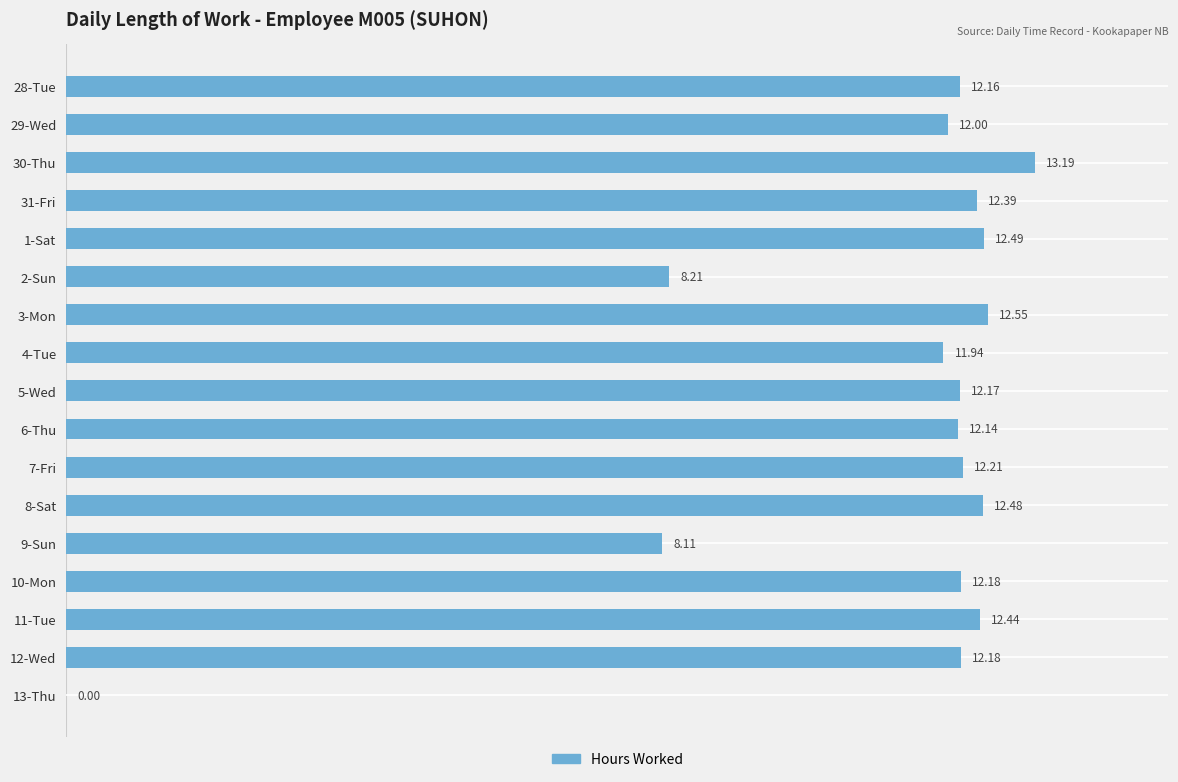

What is the change in value from 11-Tue to 12-Wed?

-0.3